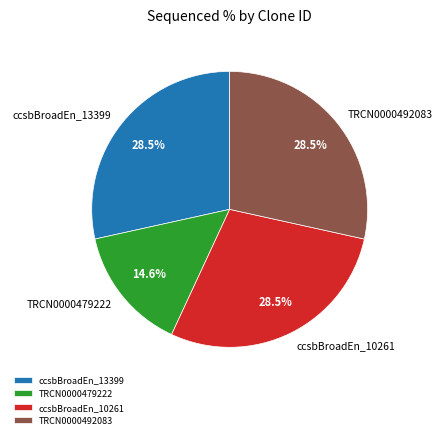

Is it true that TRCN0000479222 is 23% of the pie?

False